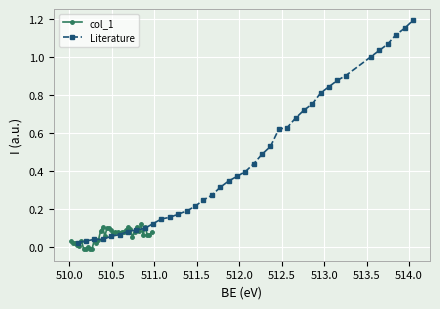

What are all the series names shown in the legend?

col_1, Literature